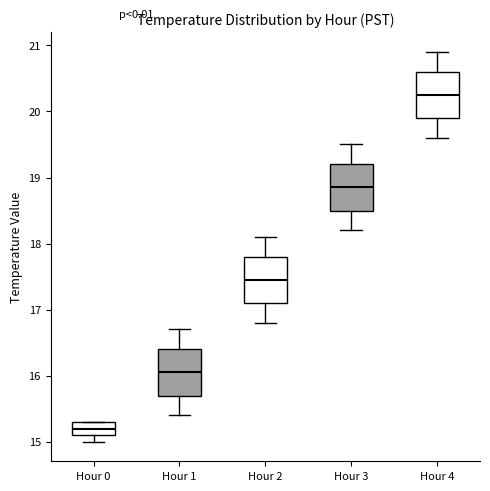

Which box has the highest median line?

Hour 4